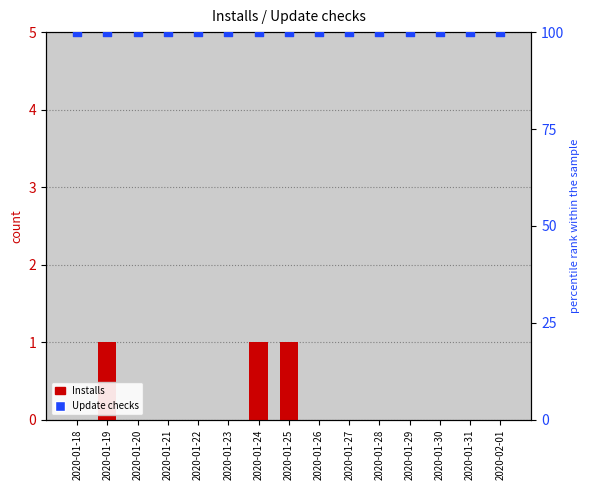

Which series contains the highest Y value?

Update checks